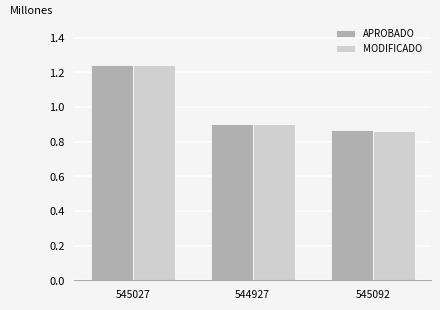

Which series changed the most between 545027 and 545092?

MODIFICADO